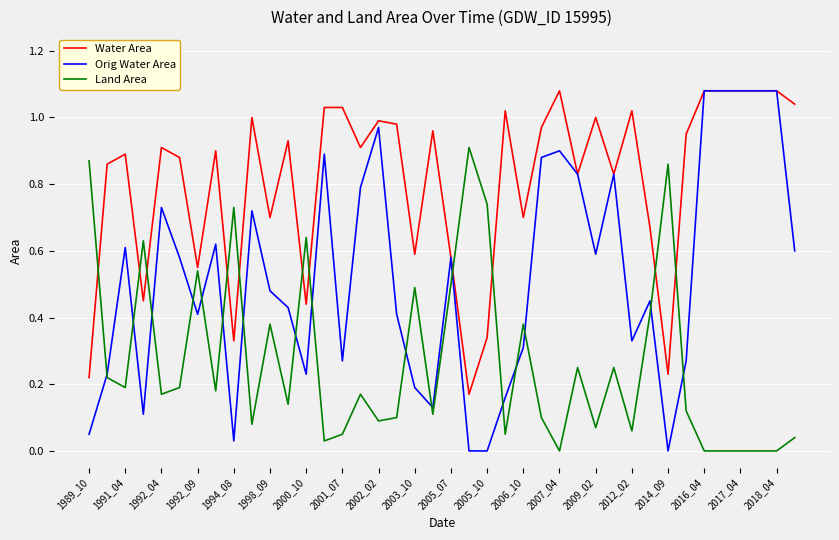

Which series has the widest spread of values?

Orig Water Area